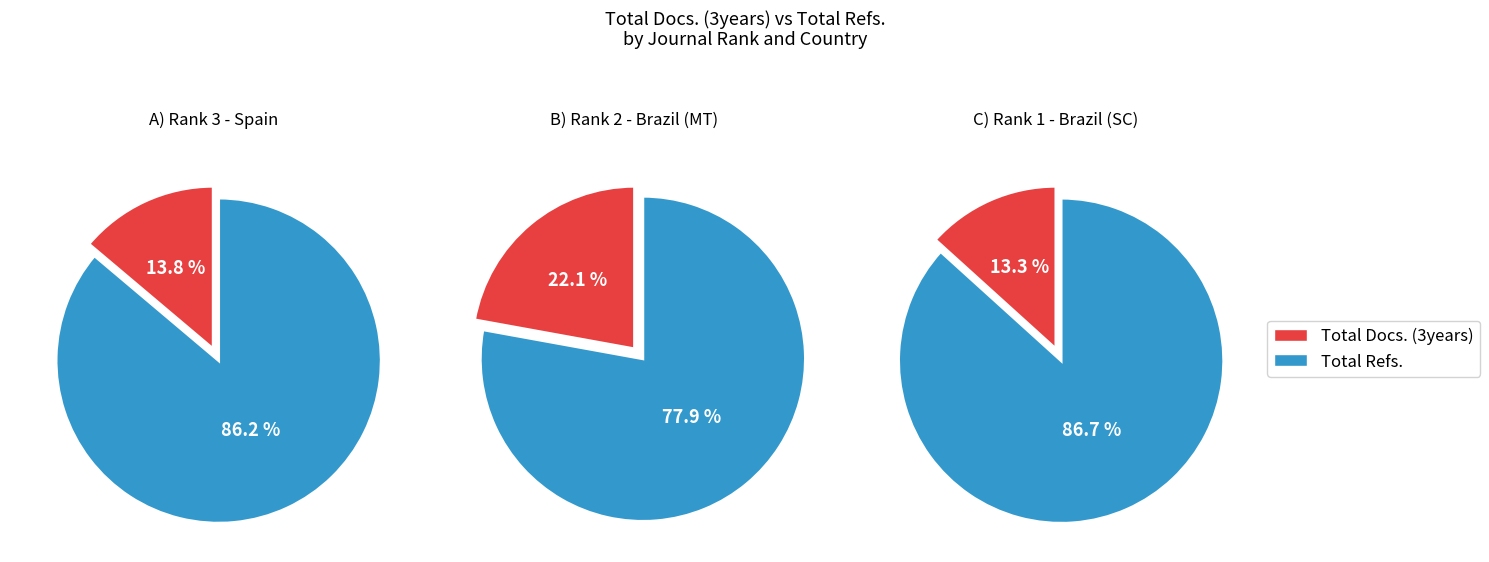

The Total Docs. (3years) slice represents 22% of the pie. True or false?

True